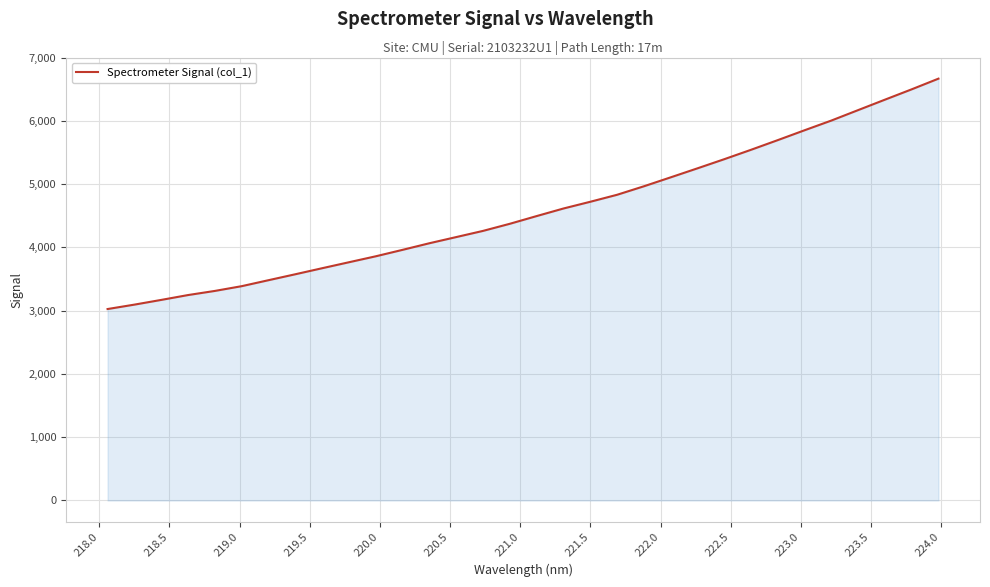

What is the difference between the maximum and minimum values?

3641.7